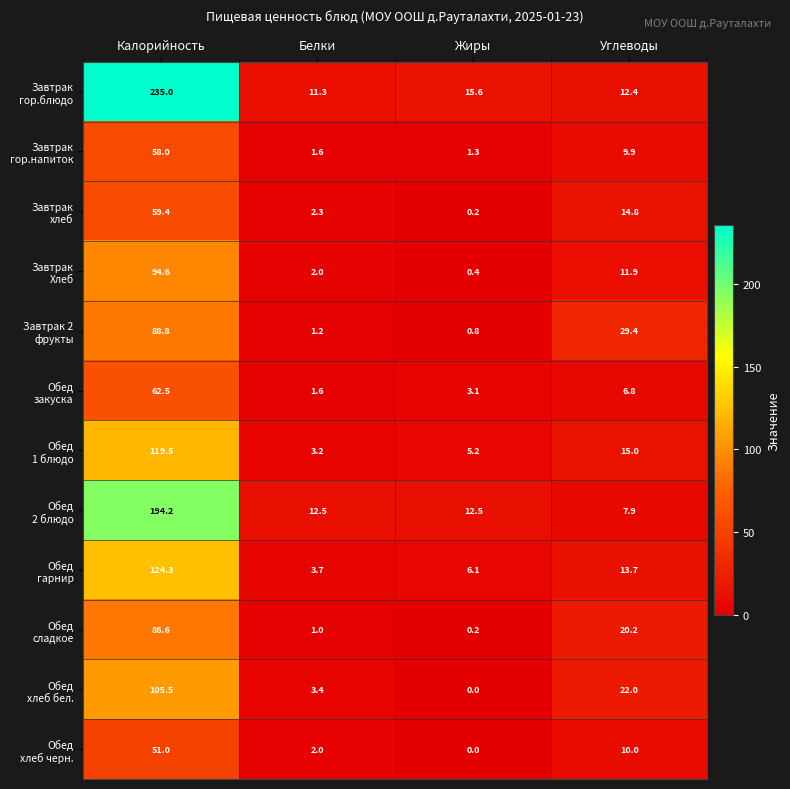

At which category does the chart reach its minimum across all series?

Жиры